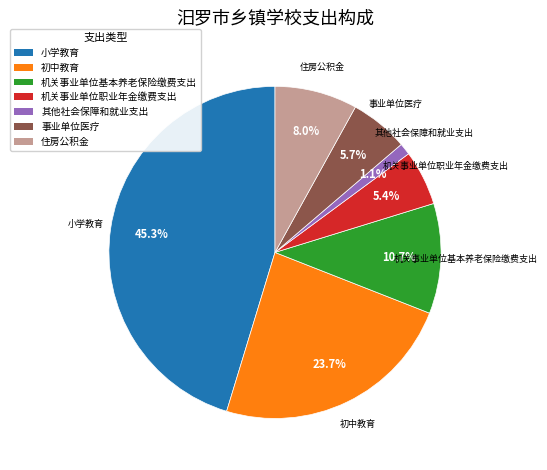

True or false: 小学教育 accounts for 45% of the total.

True